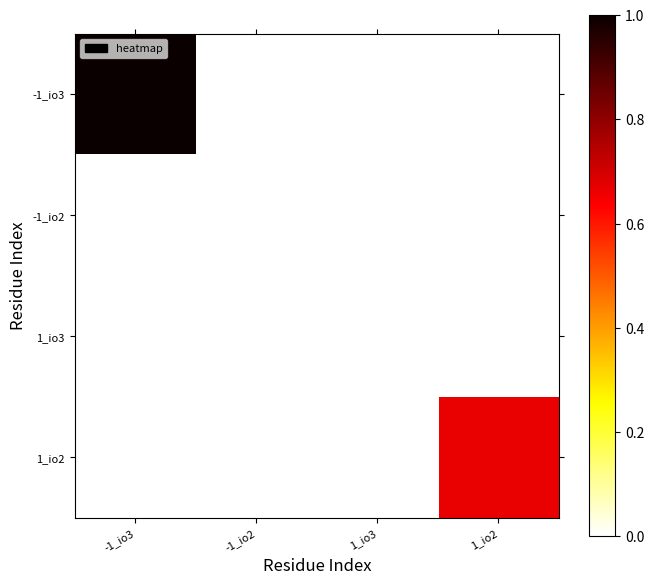

What is the spread (max minus min) of values at -1_io3?

1.0